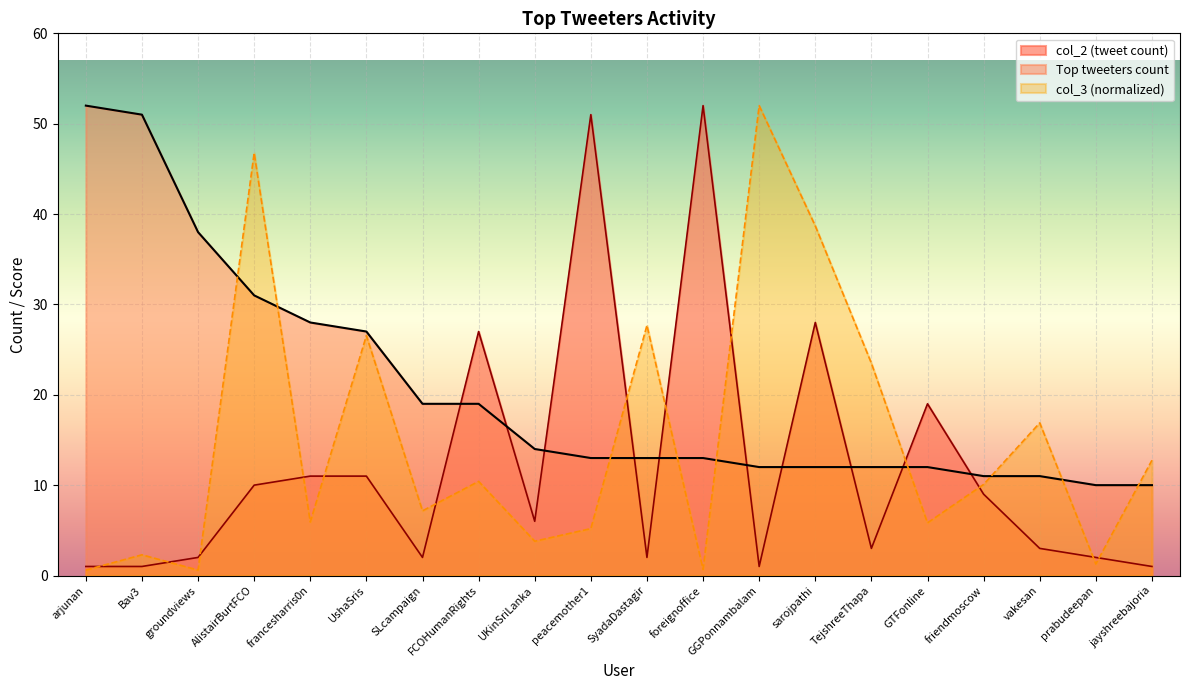

Reading right to left, extract all data points from this chart.

col_2: 1.0	2.0	3.0	9.0	19.0	3.0	28.0	1.0	52.0	2.0	51.0	6.0	27.0	2.0	11.0	11.0	10.0	2.0	1.0	1.0
col_3: 12.8	1.3	16.9	10.1	5.8	23.5	38.7	52.0	0.7	27.7	5.2	3.8	10.4	7.2	26.5	5.9	46.8	0.6	2.3	0.6
Top tweeters count: 10.0	10.0	11.0	11.0	12.0	12.0	12.0	12.0	13.0	13.0	13.0	14.0	19.0	19.0	27.0	28.0	31.0	38.0	51.0	52.0